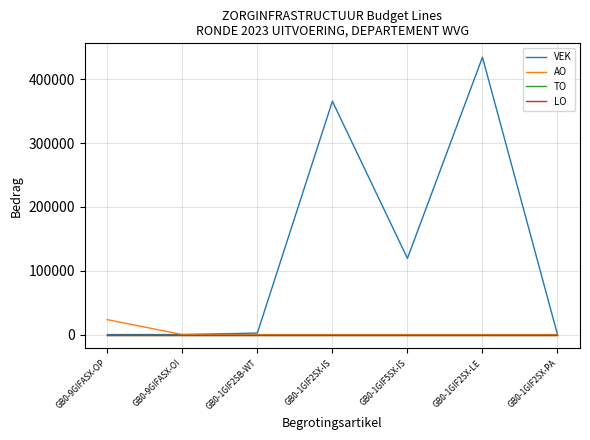

The value of VEK at GB0-1GIF2SX-IS is 365652. True or false?

True